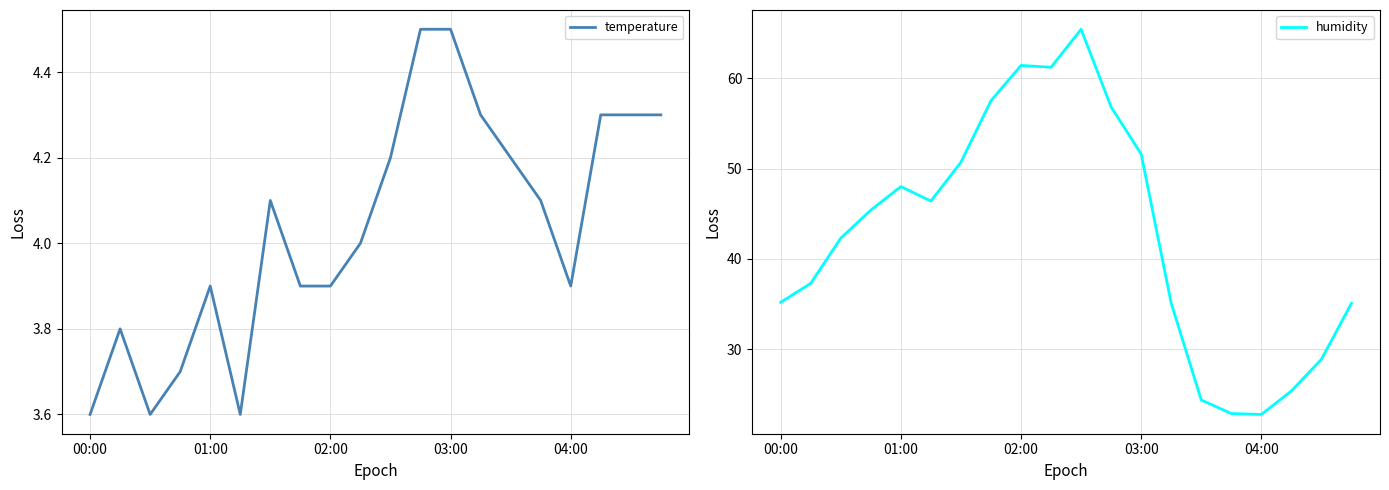

True or false: temperature and humidity intersect in this chart.

False